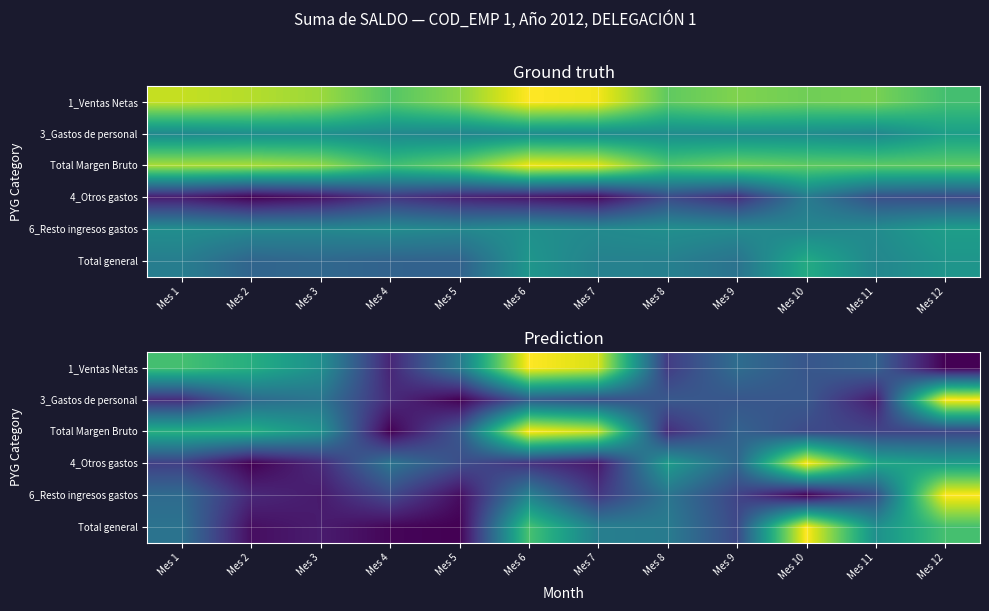

At how many categories does at least one series exceed 0?

12